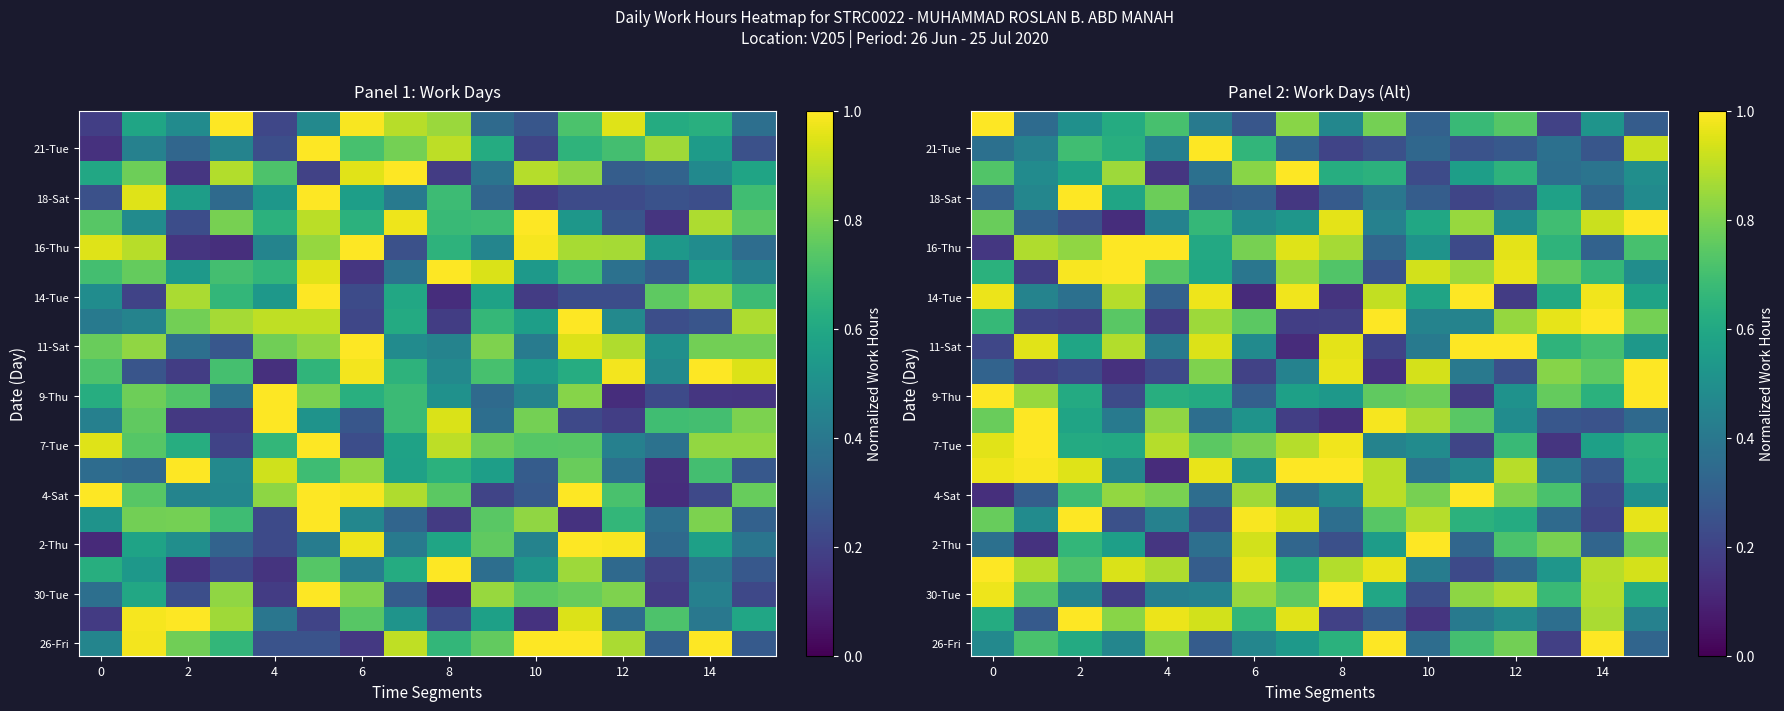

What is the minimum value shown in the chart?

0.1